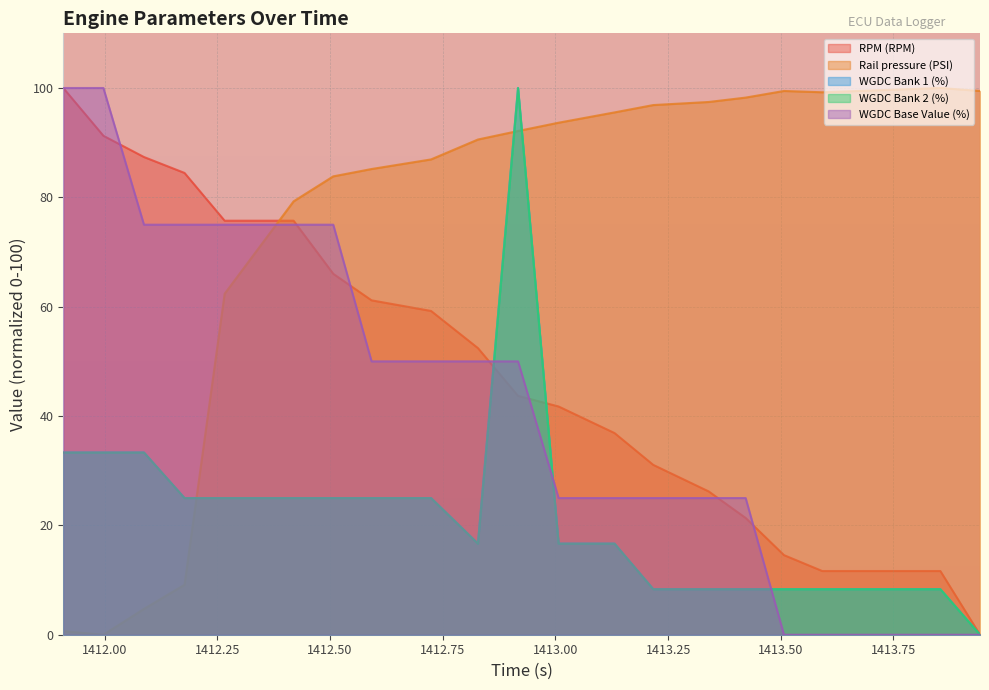

What is the value of the WGDC Bank 1 (%) point at the 19th from the left?

8.3